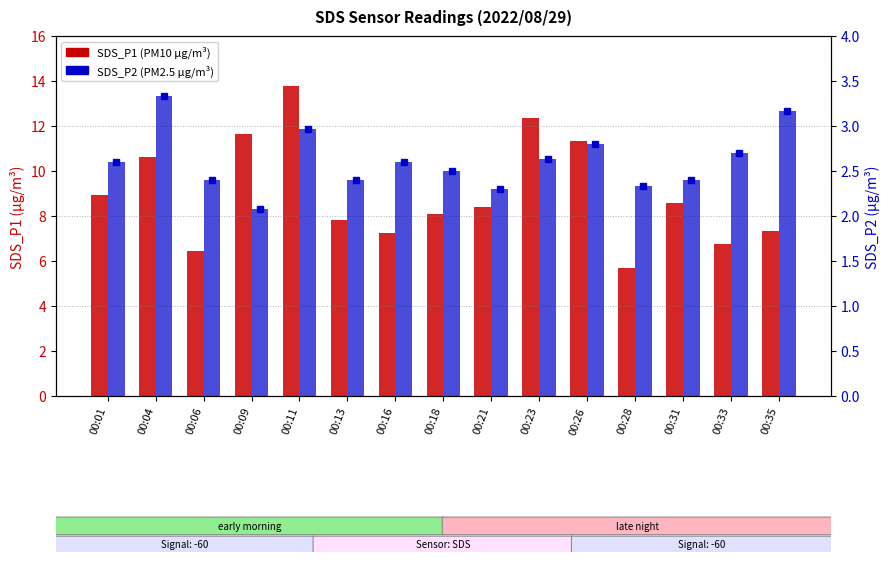

Which series changed the most between 00:11 and 00:35?

SDS_P1